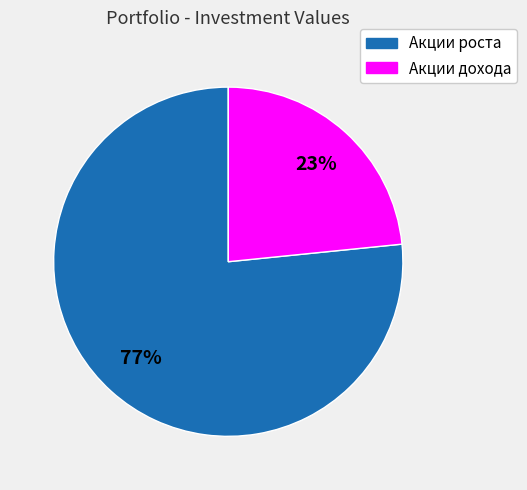

To the nearest percent, what is the average slice percentage?

50%